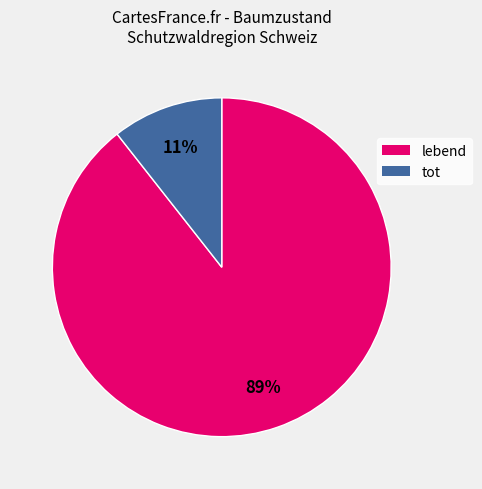

To the nearest percent, what percentage of the pie is tot?

11%